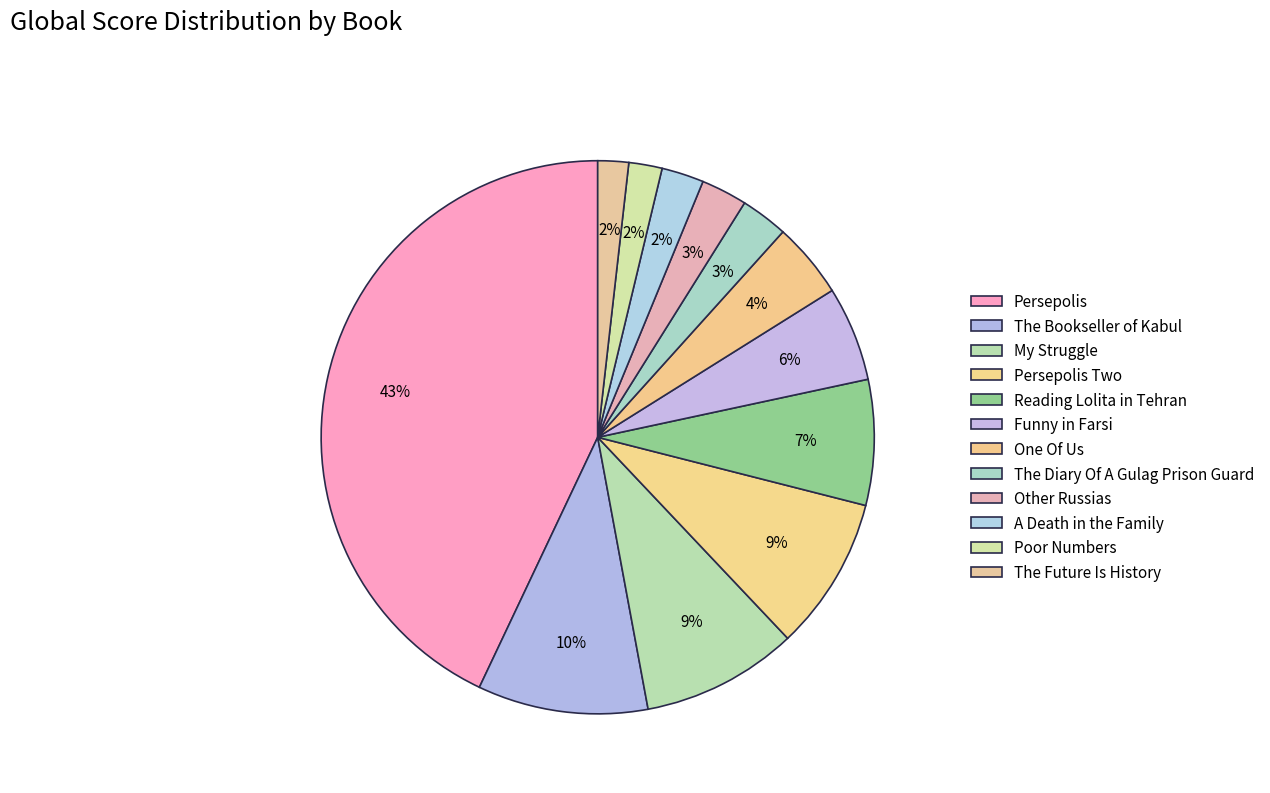

Between The Bookseller of Kabul and One Of Us, which is larger?

The Bookseller of Kabul